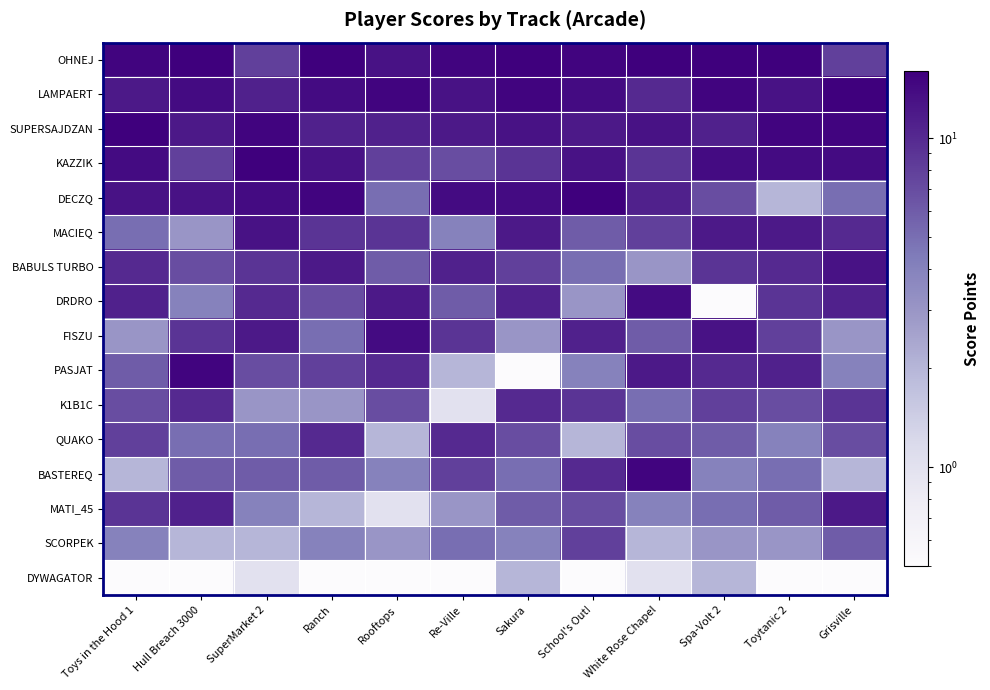

At which category is the sum across all series the highest?

SuperMarket 2